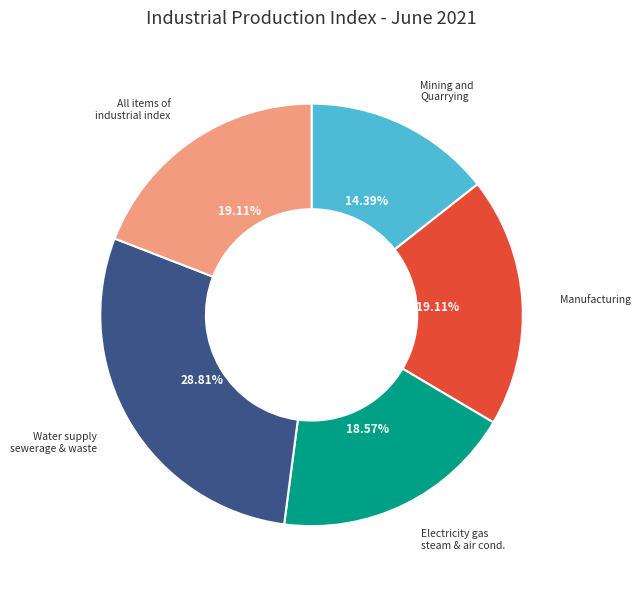

Is there any slice that represents more than half of the pie?

No